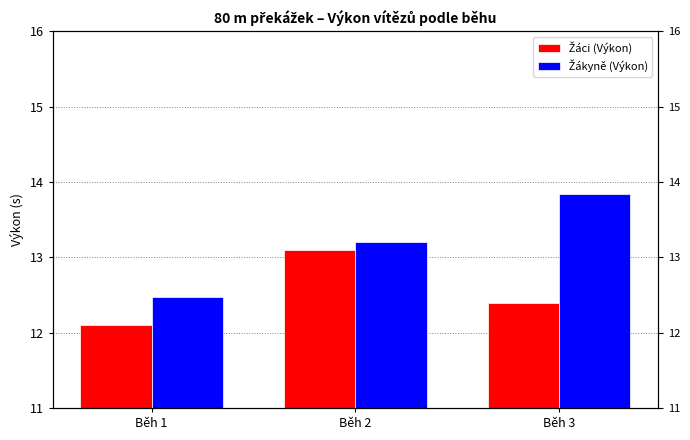

What is the sum of the Žáci (Výkon) values at Běh 2 and Běh 3?

25.5